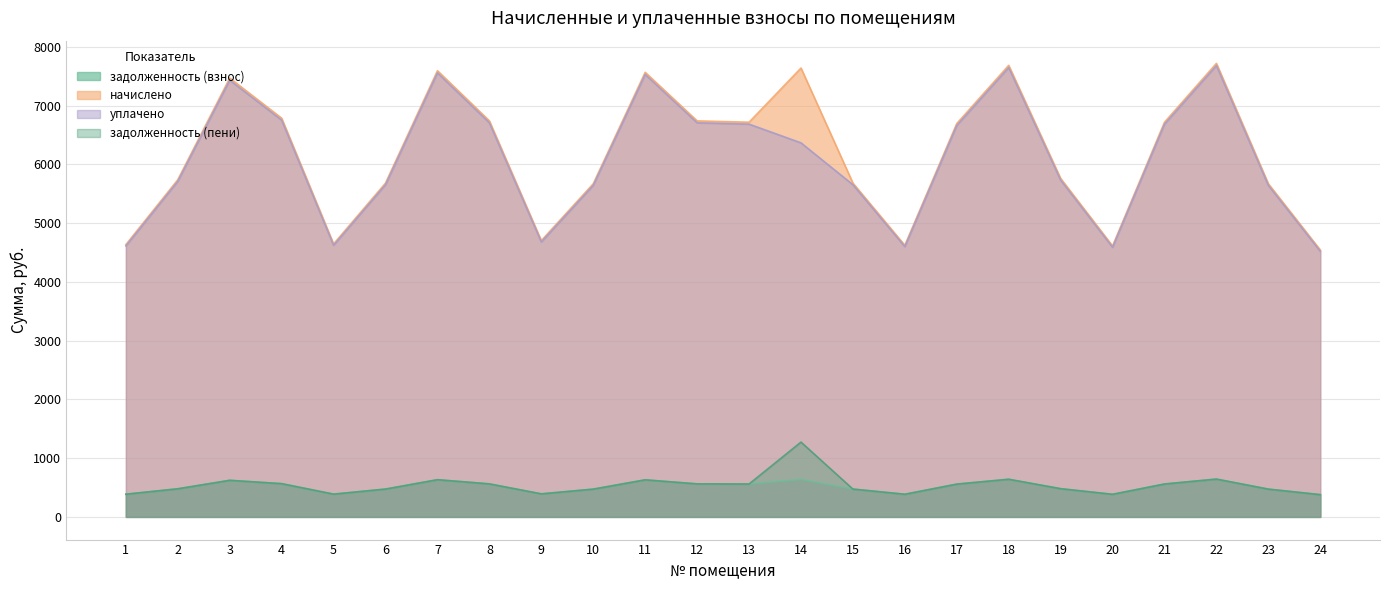

True or false: задолженность (пени) has a value of 559.9 at 13.

True